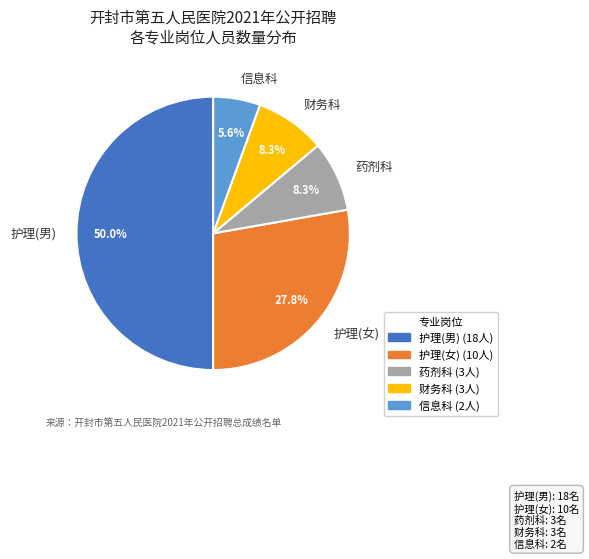

What percentage is the 信息科 slice, to the nearest percent?

6%